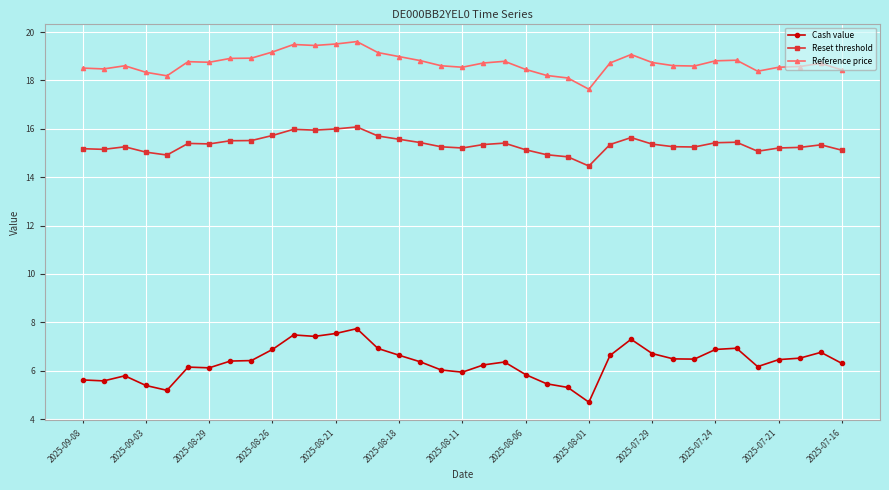

Which series has the largest total across all categories?

Reference price